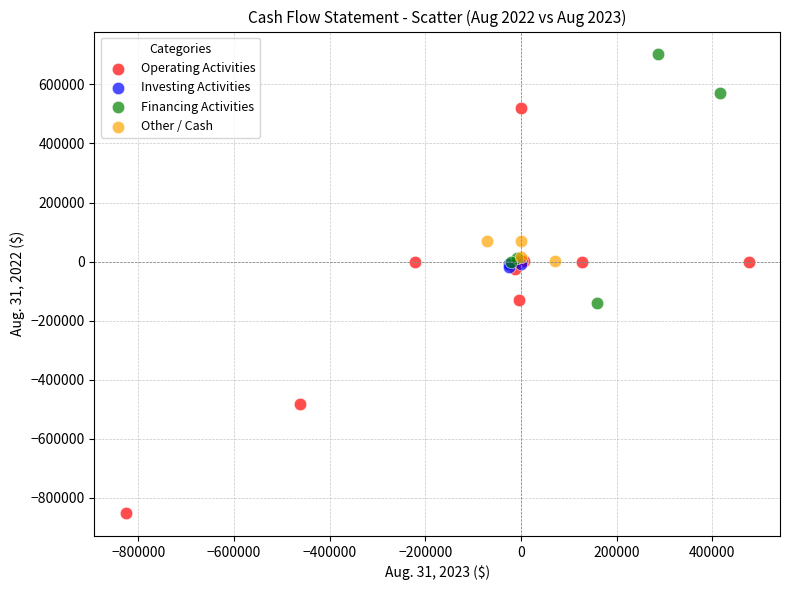

Which series contains the lowest Y value?

Operating Activities